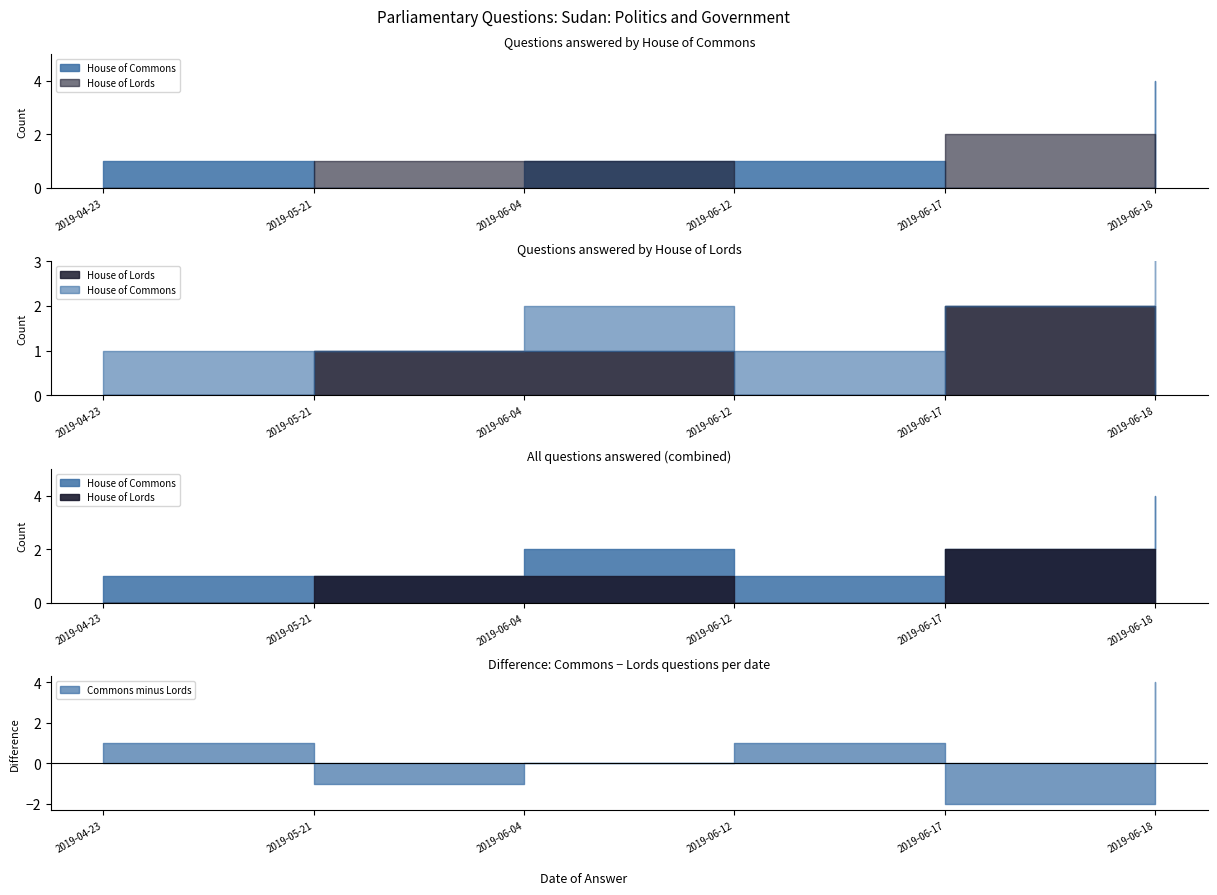

Read the House of Lords value at 2019-06-04.

1